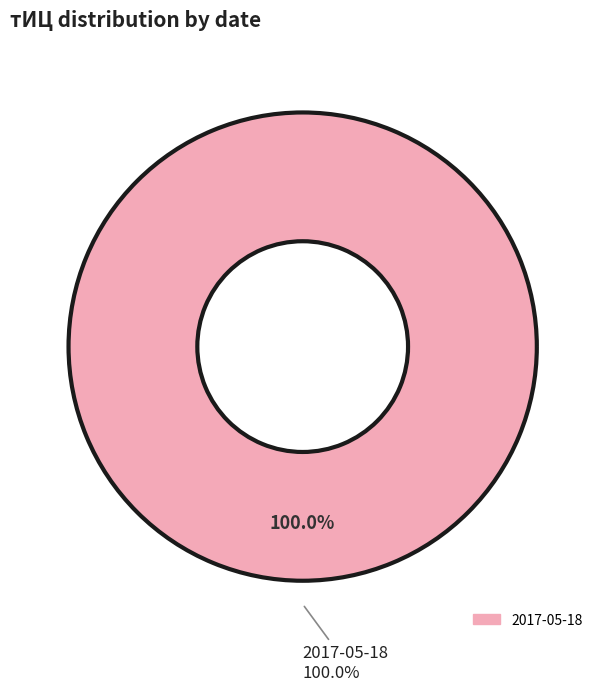

The 2017-05-18 slice represents 100% of the pie. True or false?

True